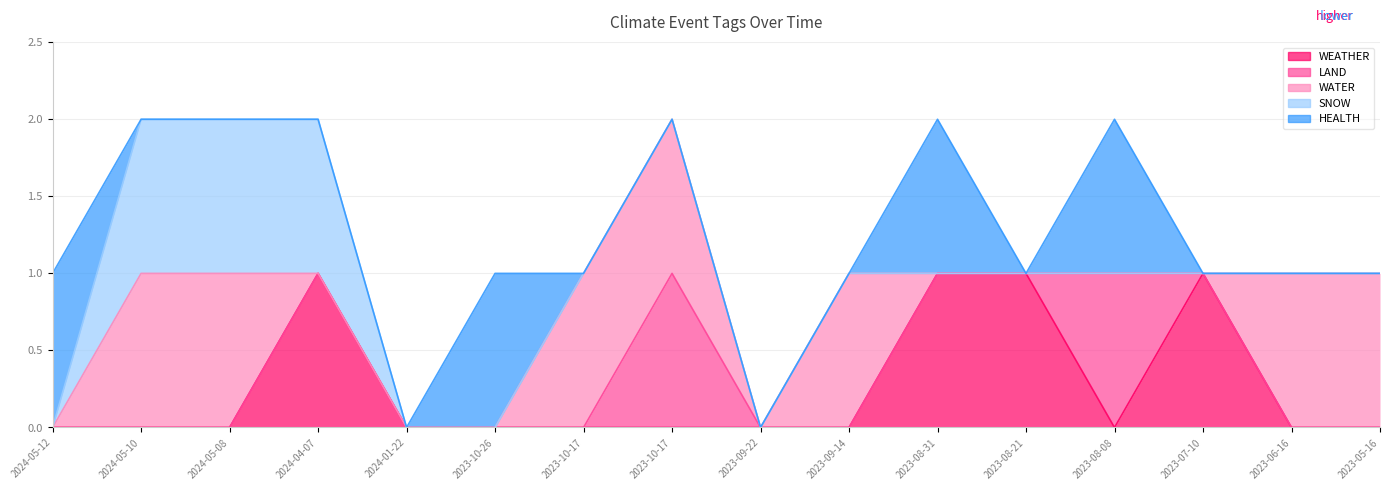

What is the sum of all WATER values?

7